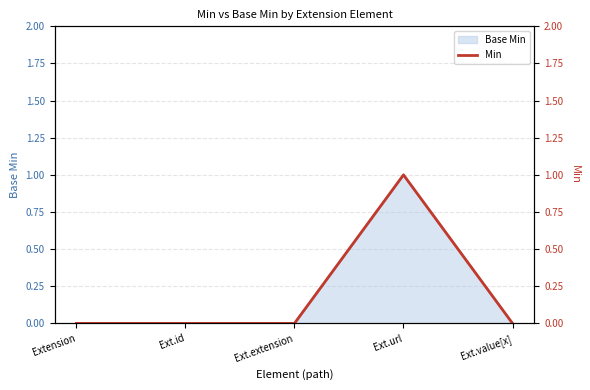

Where is the first local maximum?

Ext.url